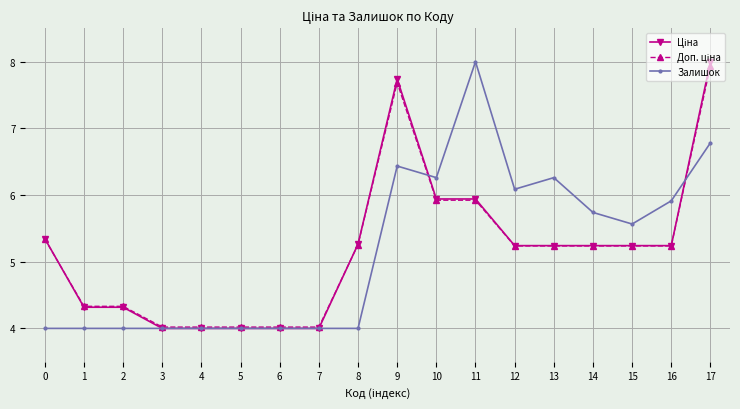

What is the value of the Залишок point at the 12th from the left?

8.0